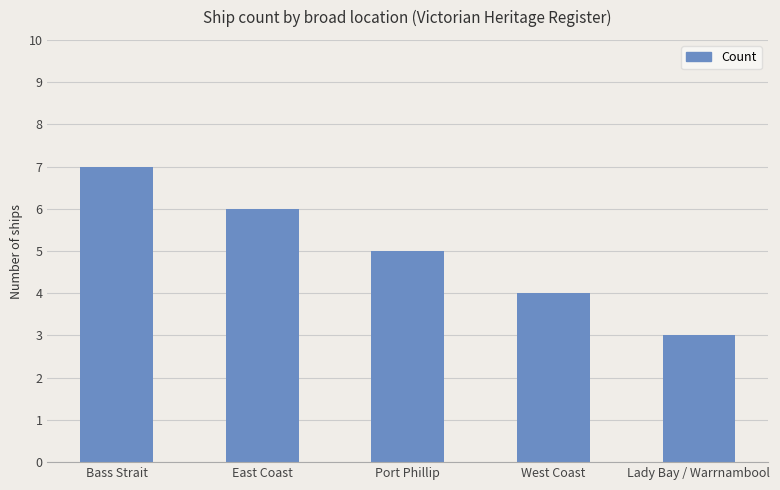

What is the sum of all values?

25